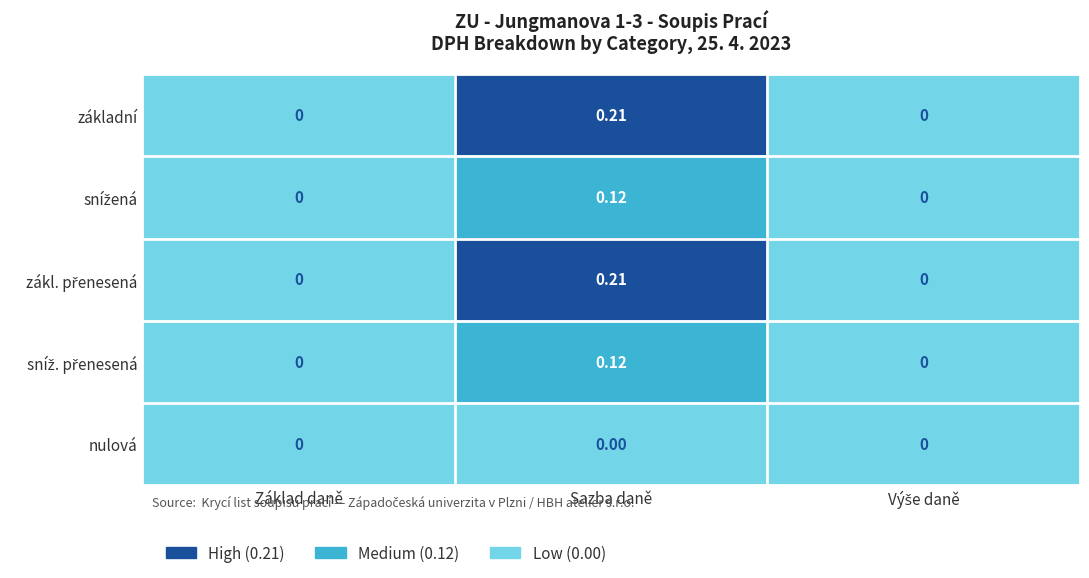

At which category is the sum across all series the highest?

Sazba daně